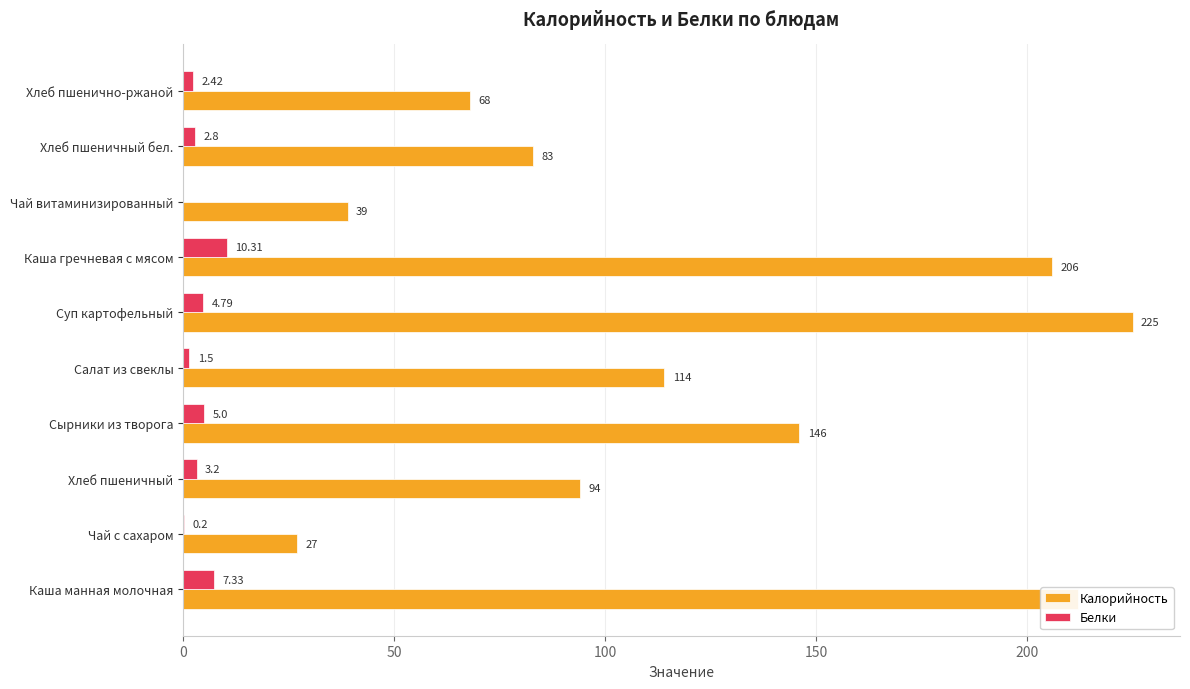

What is the sum of the Калорийность values at Каша манная молочная and Чай витаминизированный?

251.0